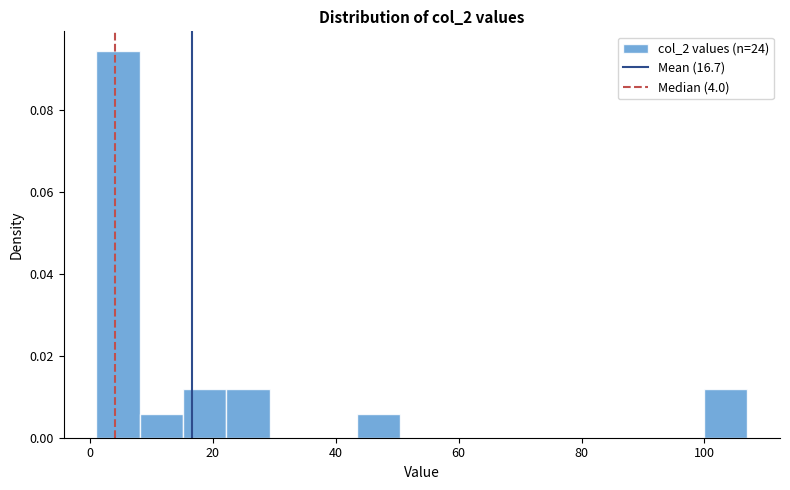

Around what value on the x-axis is the tallest bar? Give the approximate position of its centre, as read against the axis.

4